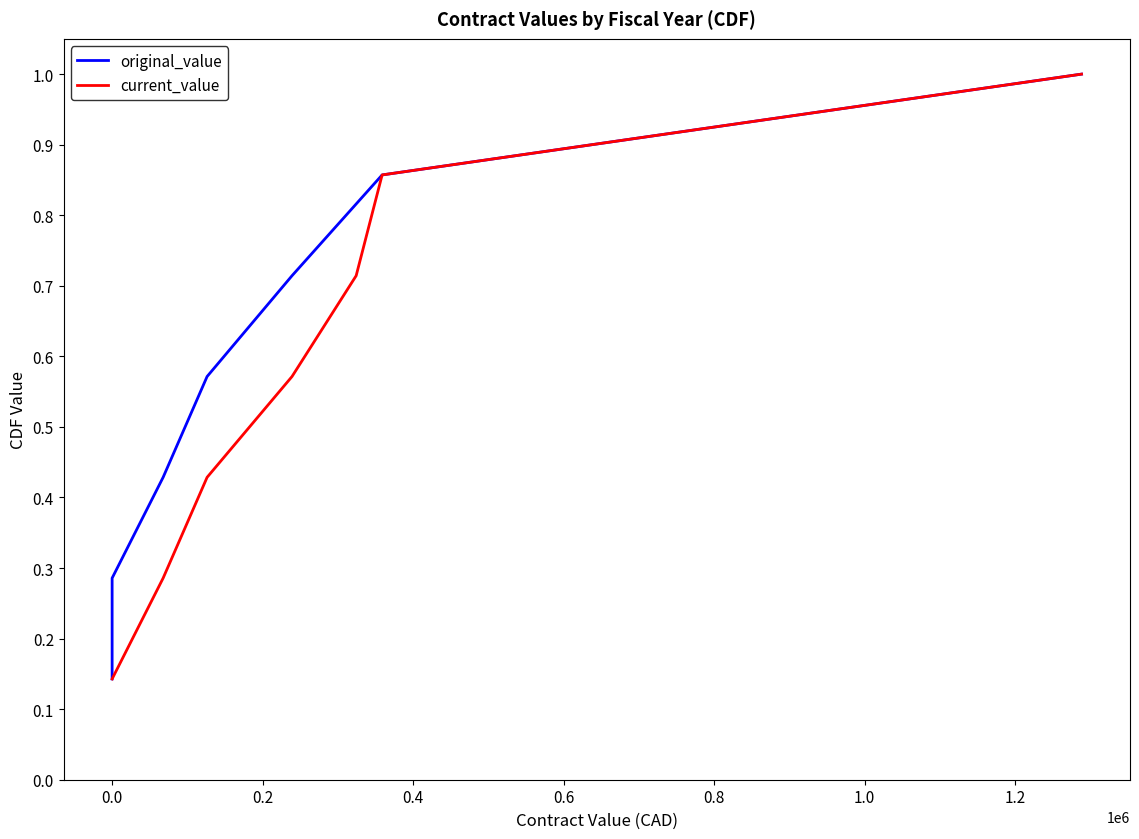

What is the highest value of the current_value series?

1.0